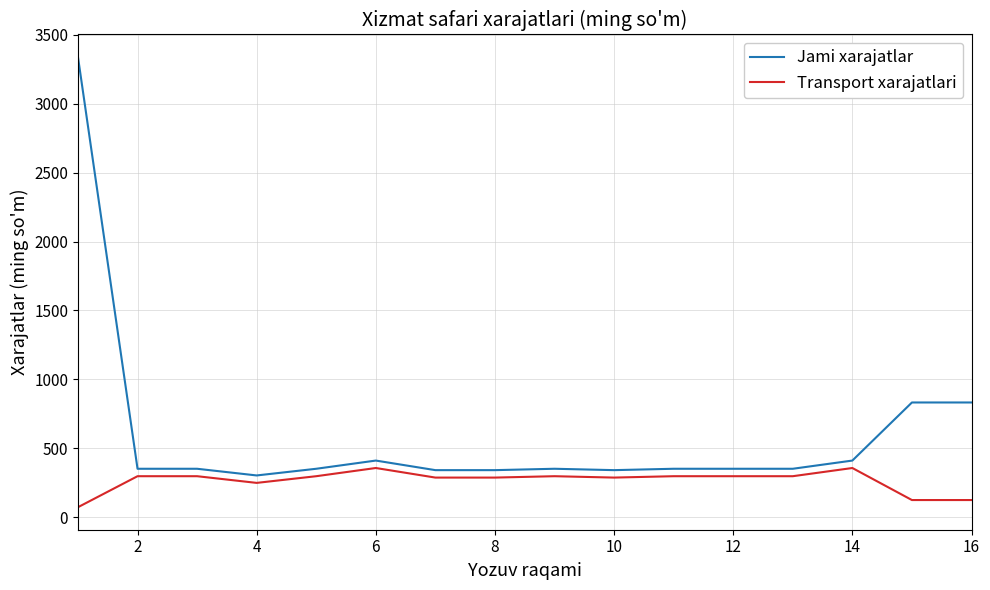

List the series in order of their peak value, highest first.

Jami xarajatlar, Transport xarajatlari